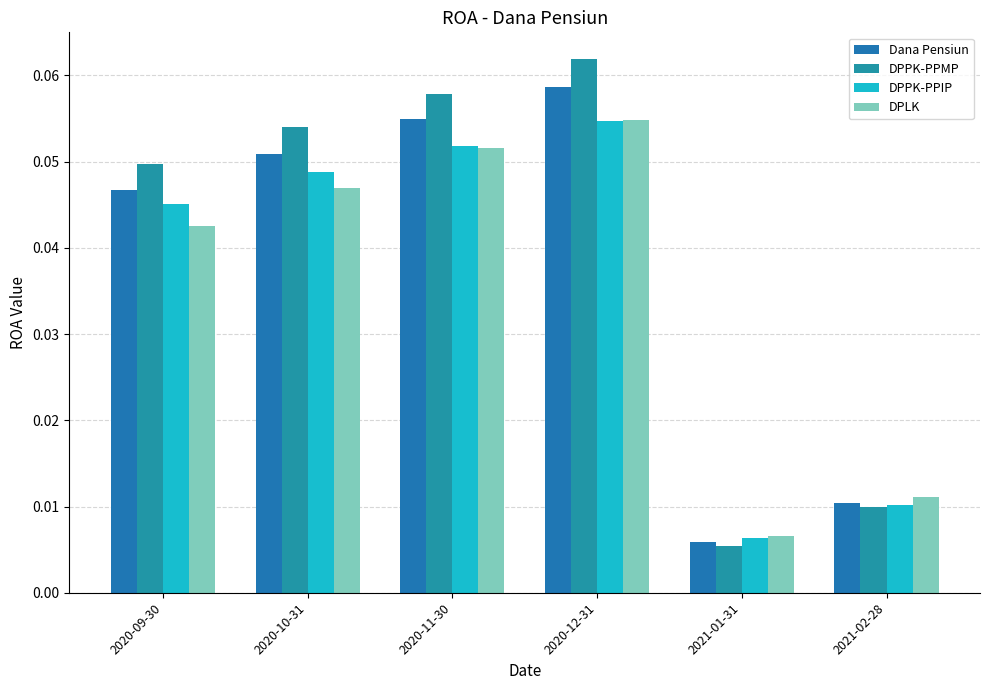

Which series has the widest spread of values?

DPPK-PPMP